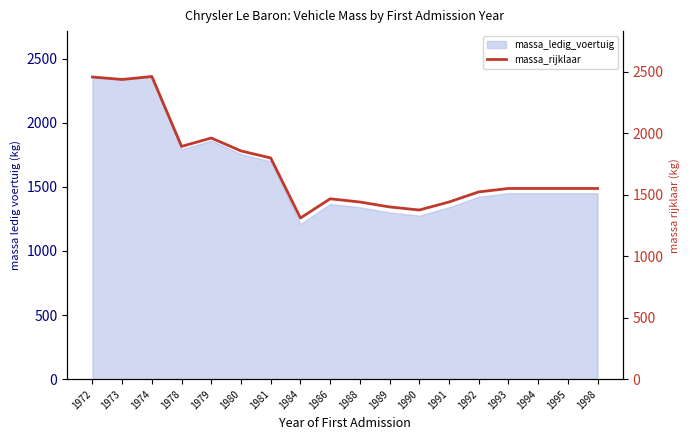

Rank the categories by value from lowest to highest.

1984, 1990, 1989, 1988, 1991, 1986, 1992, 1993, 1994, 1995, 1998, 1981, 1980, 1978, 1979, 1973, 1972, 1974